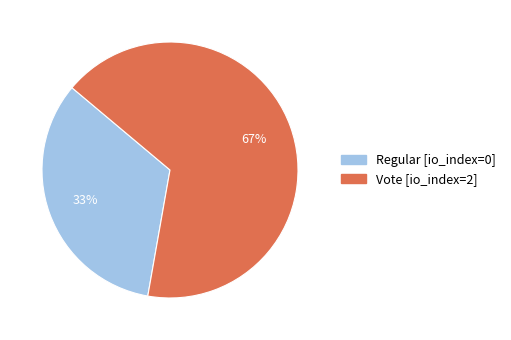

To the nearest percent, what is the average slice percentage?

50%